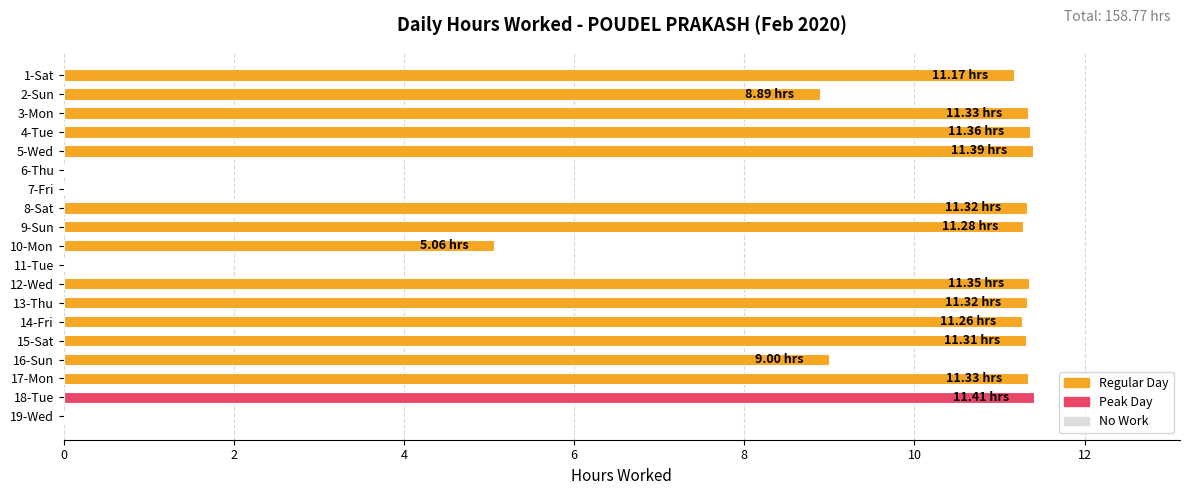

What is the change in value from 16-Sun to 6-Thu?

-9.0